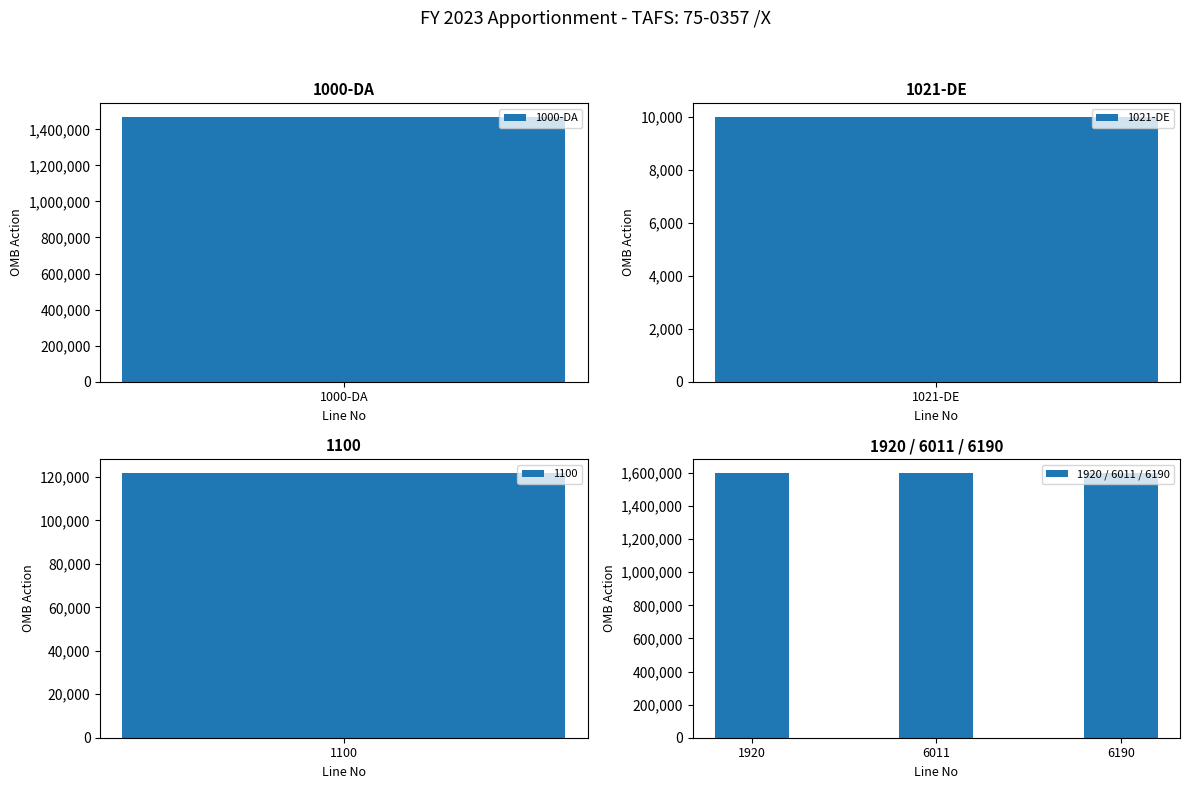

Approximately how many times larger is the value at 1000-DA compared to 6190?

0.9